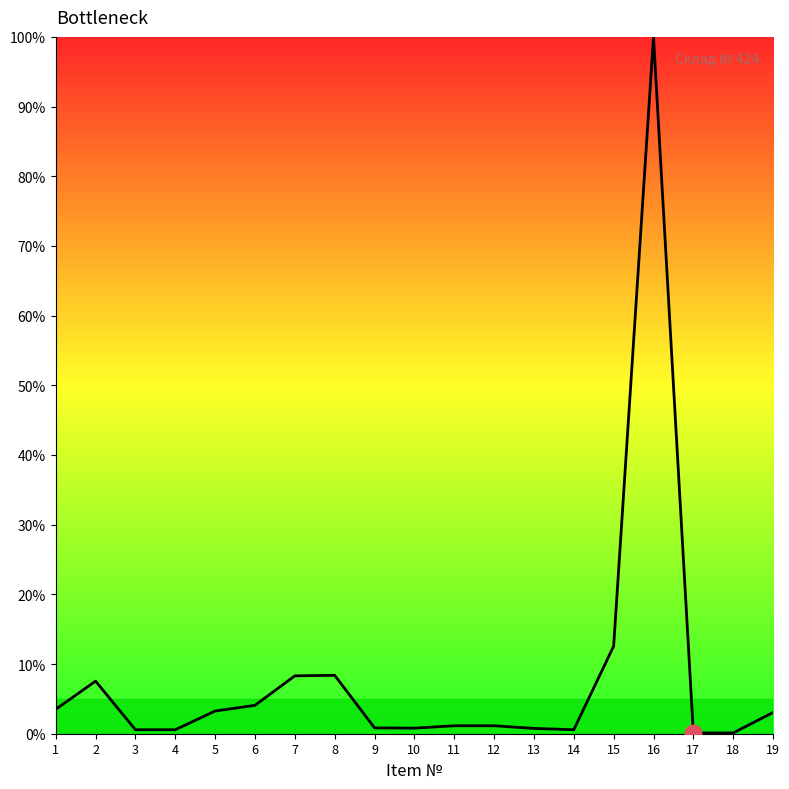

What is the smallest value displayed?

0.1